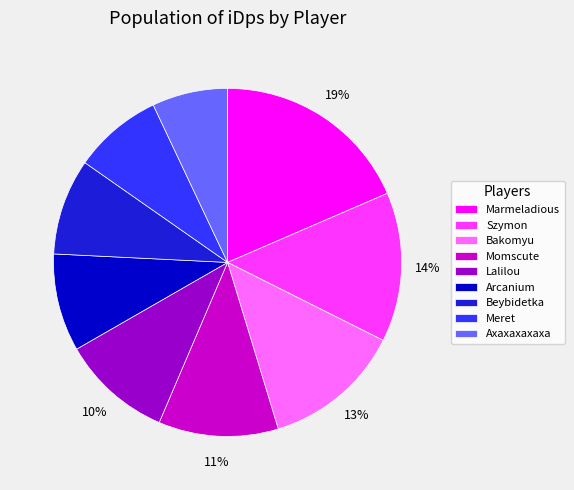

Which category has the biggest portion of the pie?

Marmeladious